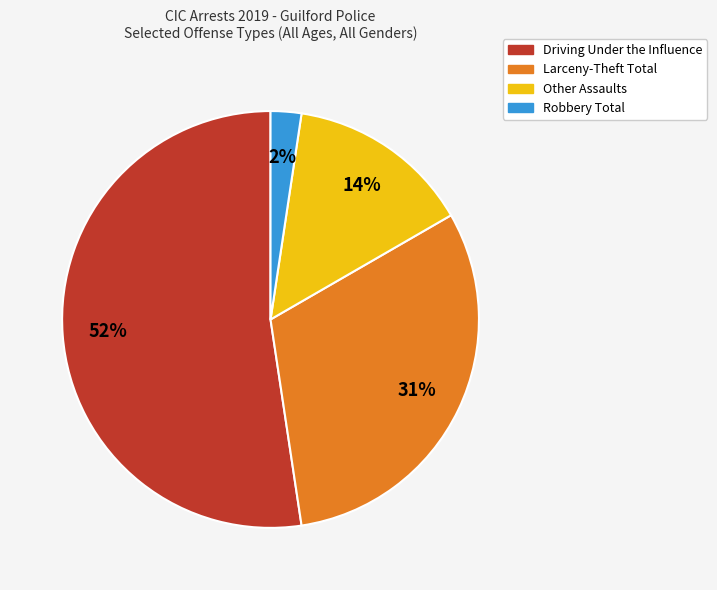

Between Driving Under the Influence and Larceny-Theft Total, which is larger?

Driving Under the Influence